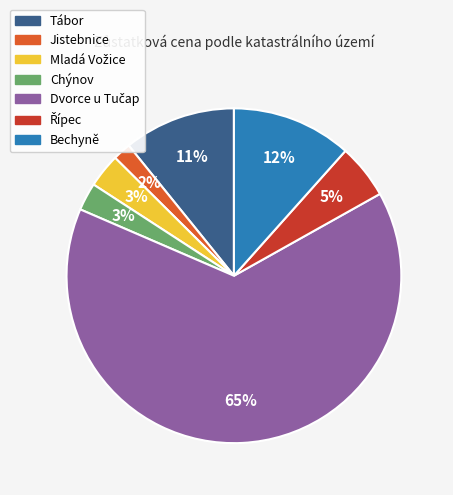

To the nearest percent, what is the average slice percentage?

14%